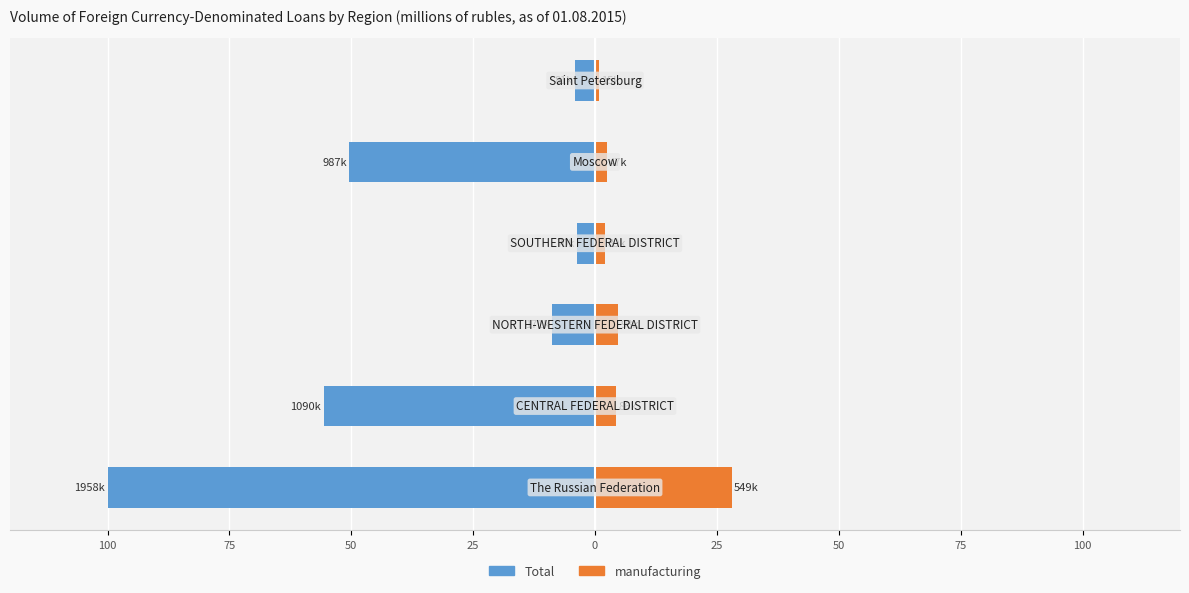

At 50, list the series in order from smallest to largest.

Total, manufacturing